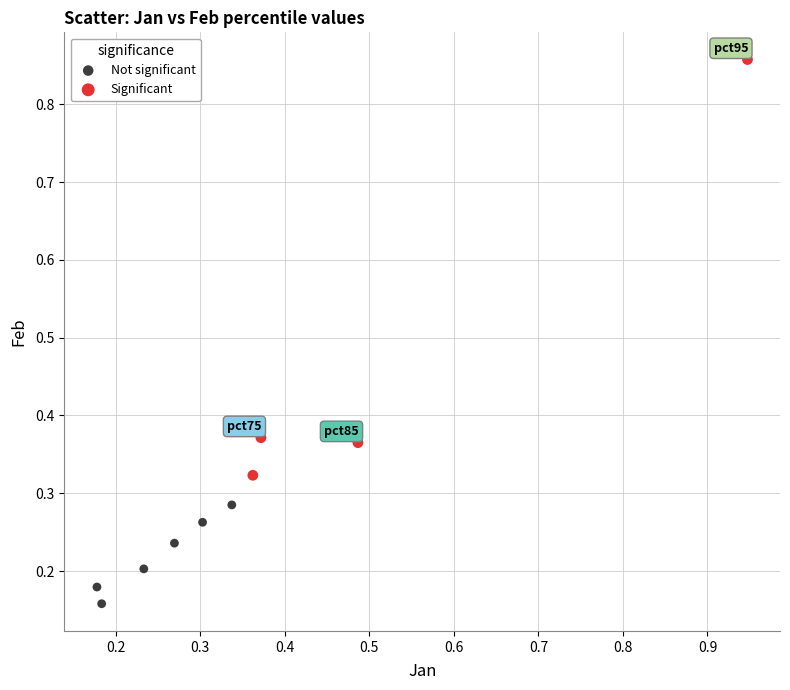

What are all the series names shown in the legend?

Not significant, Significant